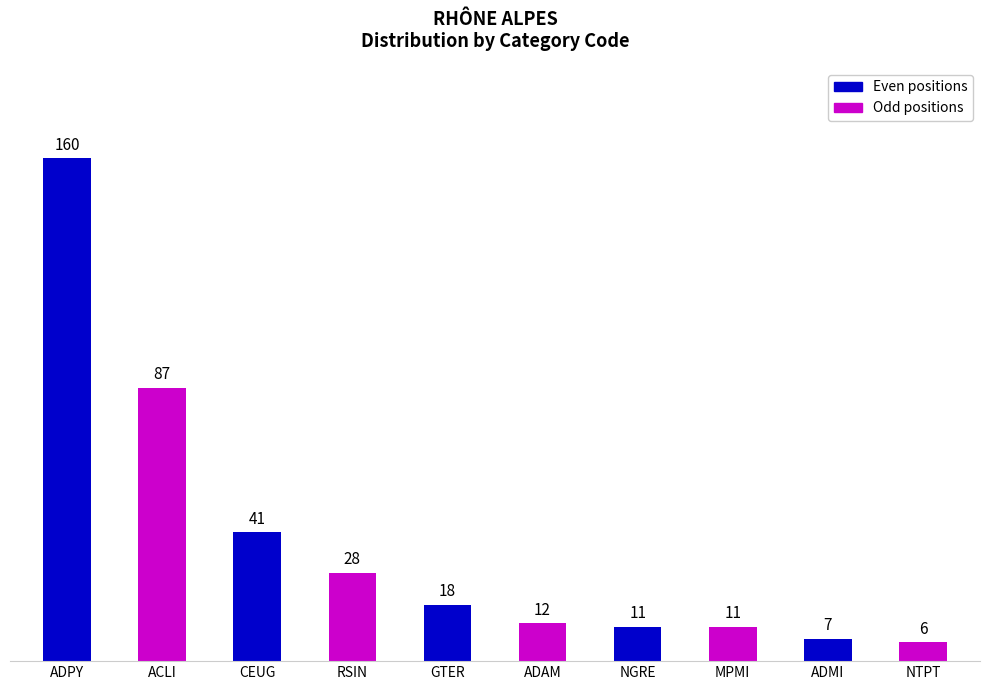

Where is the data nearest to the value 83?

ACLI